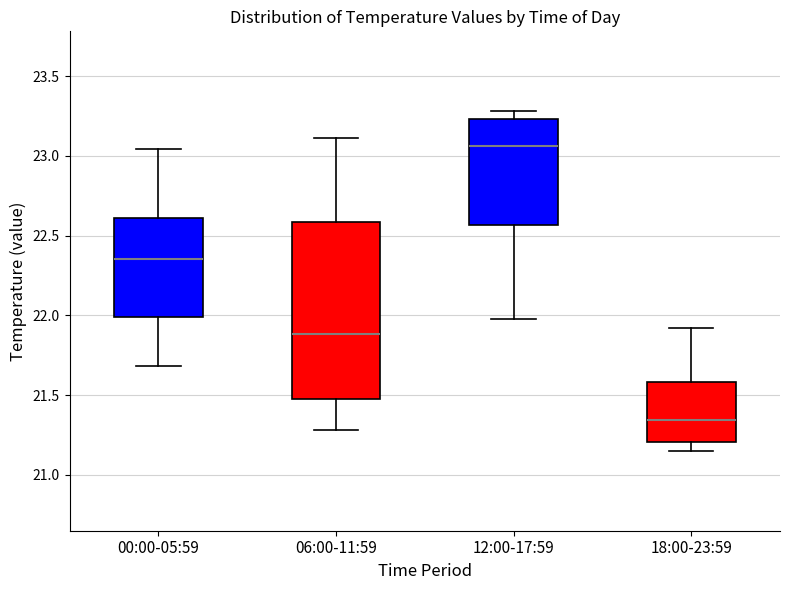

Where is the lower edge of the box for 12:00-17:59 on the y-axis? The values are not printed on the chart, so give them approximately, as read against the axis.

22.55